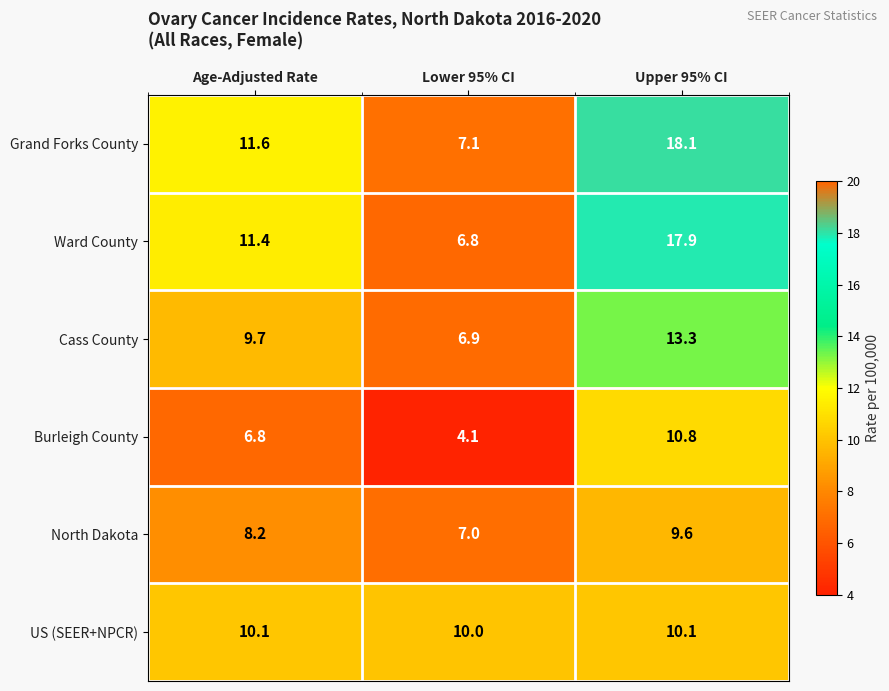

The value of Cass County at Lower 95% CI is 11.8. True or false?

False